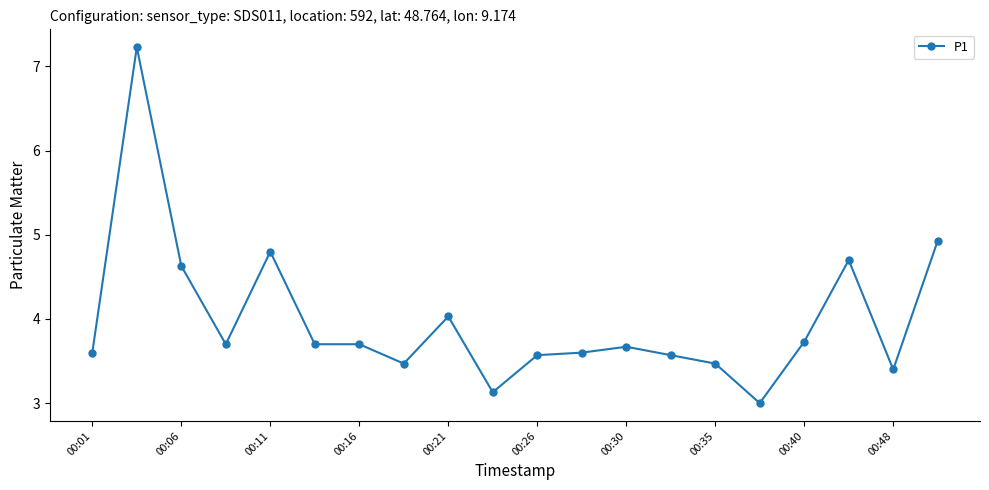

What is the minimum value shown in the chart?

3.0